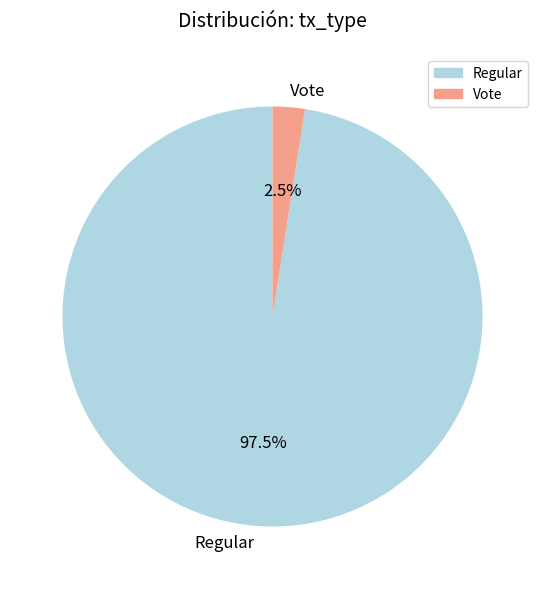

Which slice is the largest?

Regular